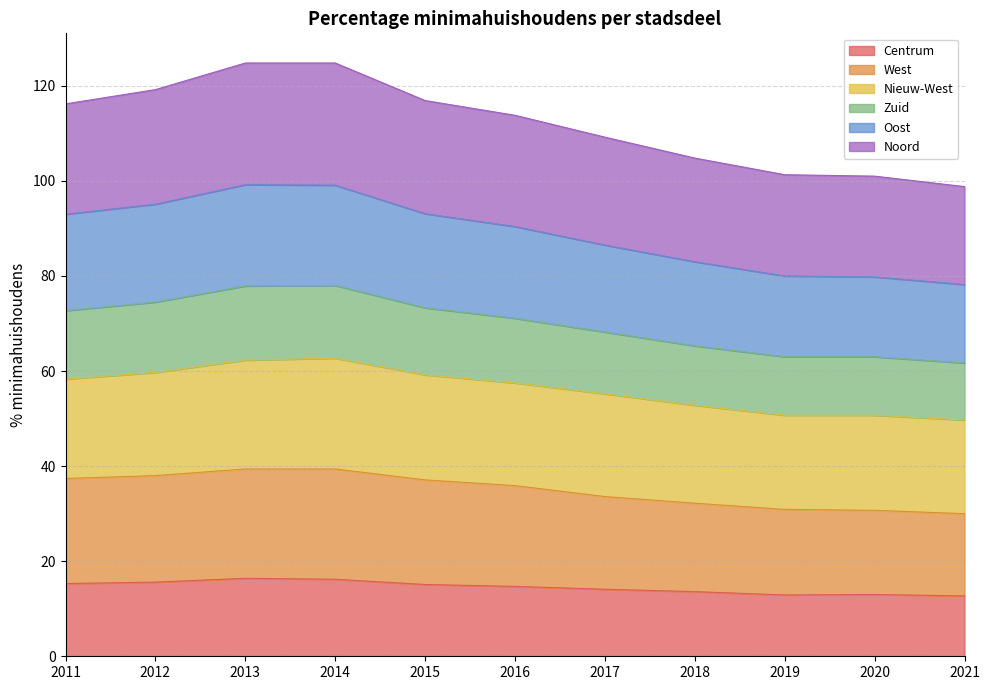

What is the total value across all series at 2015?

116.9